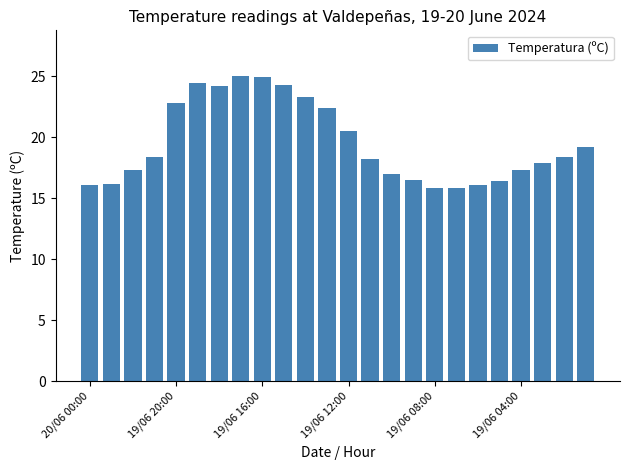

What is the maximum value shown in the chart?

25.0